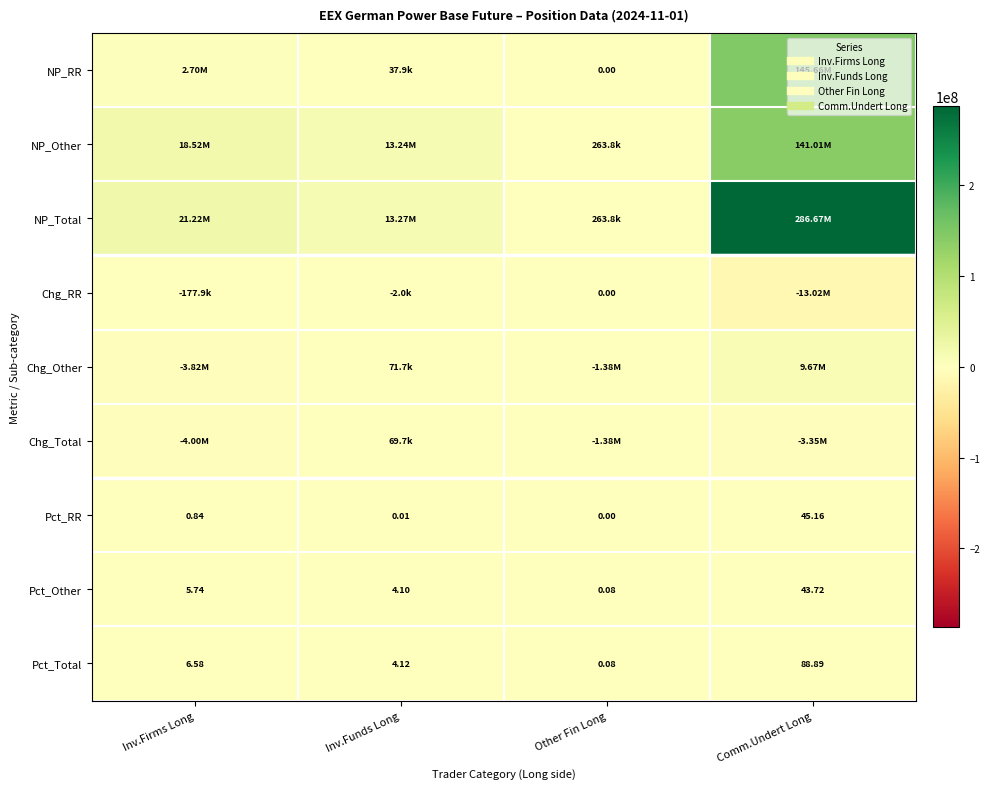

What is the total value across all series at Comm.Undert Long?

566638674.3